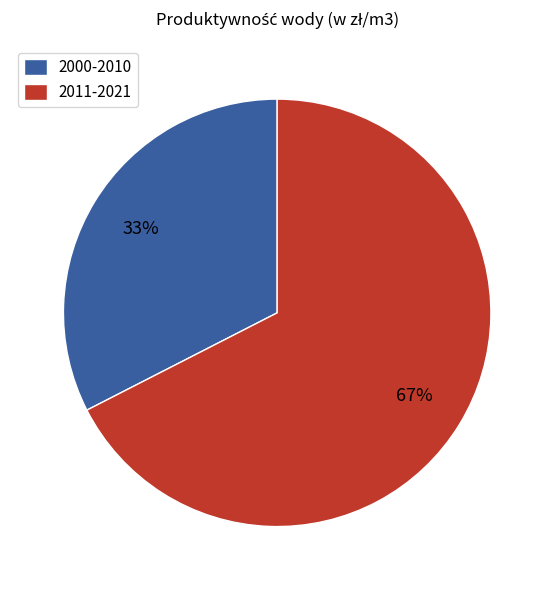

Is there any slice that represents more than half of the pie?

Yes